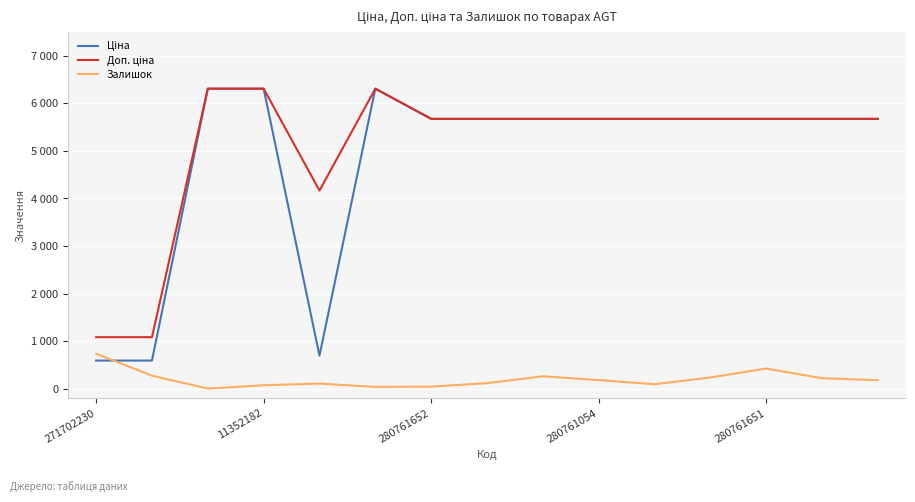

In Залишок, how many points are higher than both neighbors (excluding endpoints)?

3